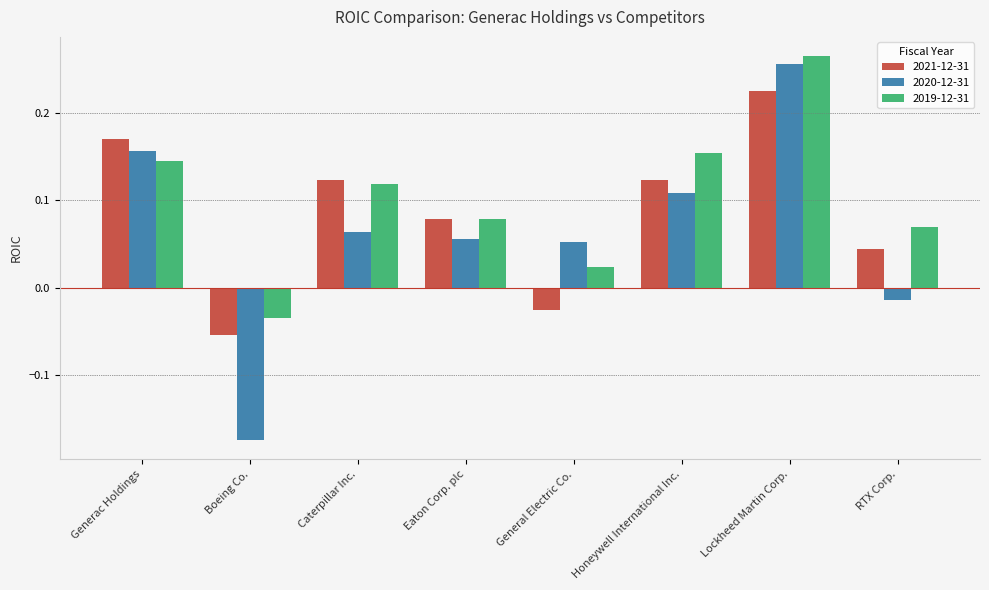

How many distinct data groups are displayed?

3